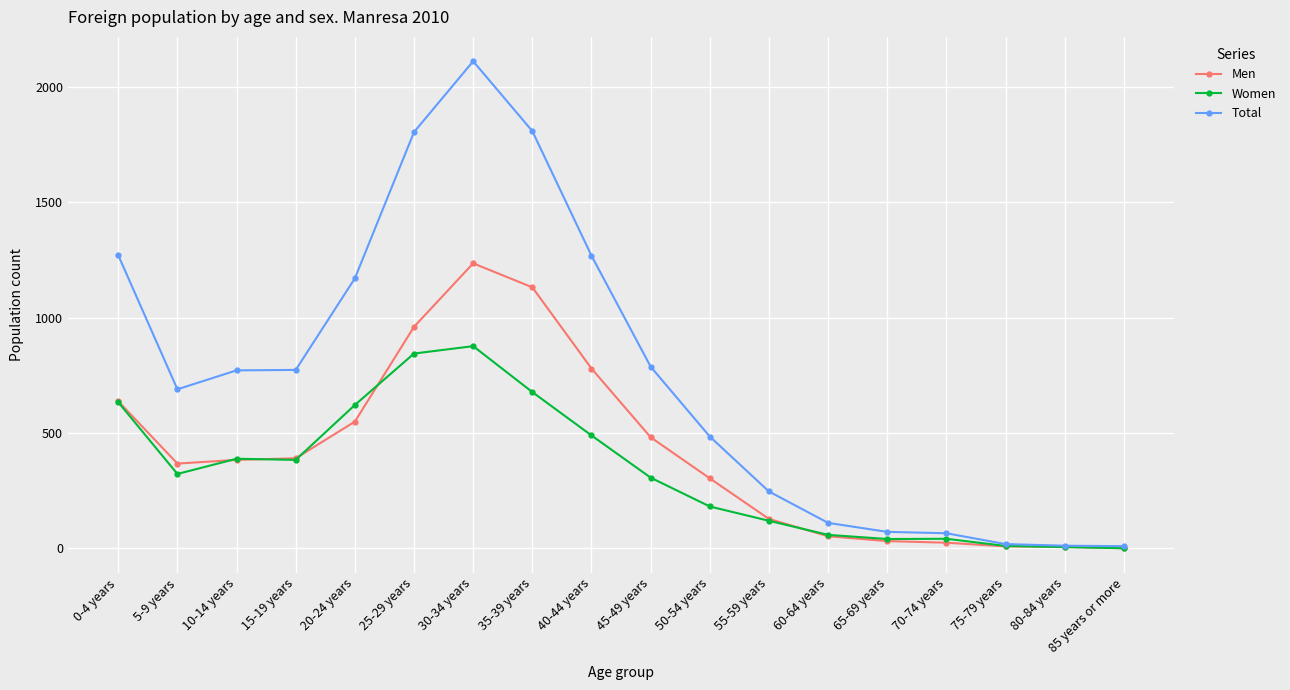

Is the value of Total at 55-59 years greater than the value of Women at 60-64 years?

Yes